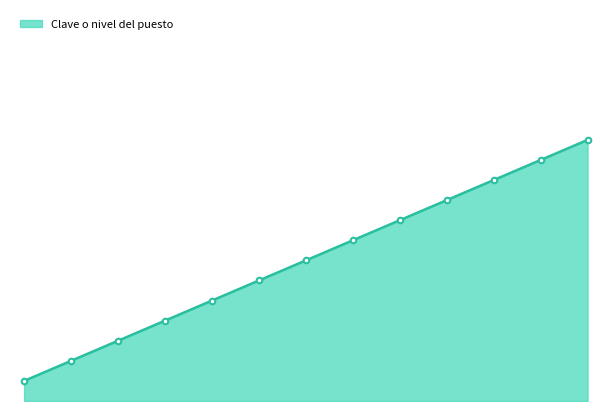

Is this an area chart (filled region under the line)?

Yes